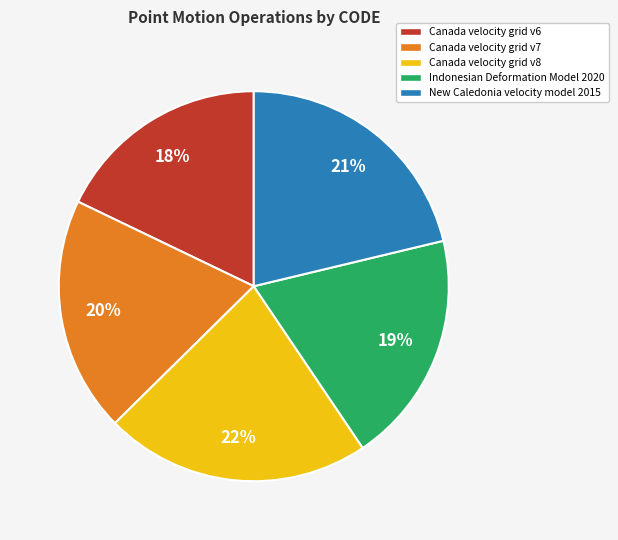

What is the ratio of the value at New Caledonia velocity model 2015 to the value at Canada velocity grid v8?

1.0